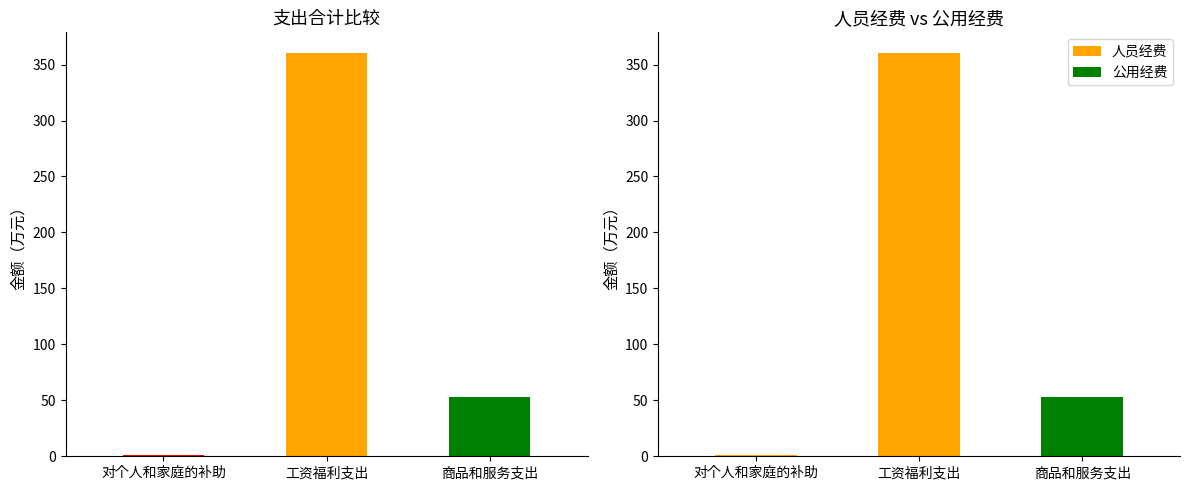

What is the label of the 3rd bar from the left?

商品和服务支出